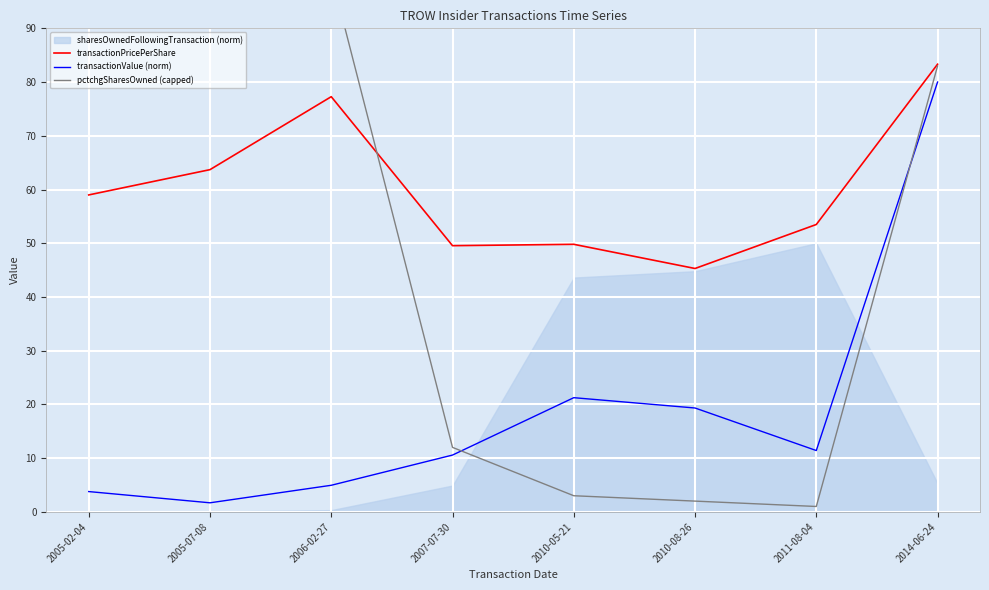

True or false: pctchgSharesOwned (capped) and transactionValue (norm) cross at least once.

True